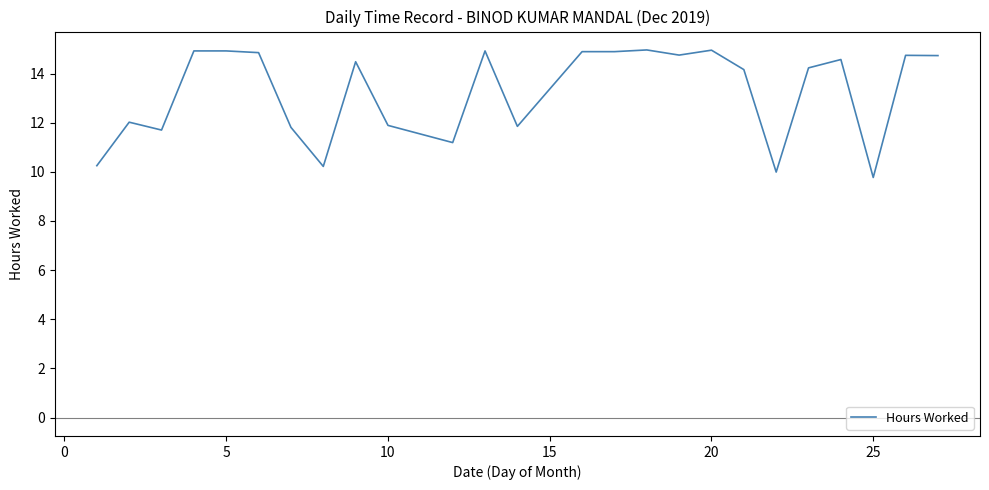

What is the smallest value displayed?

9.8